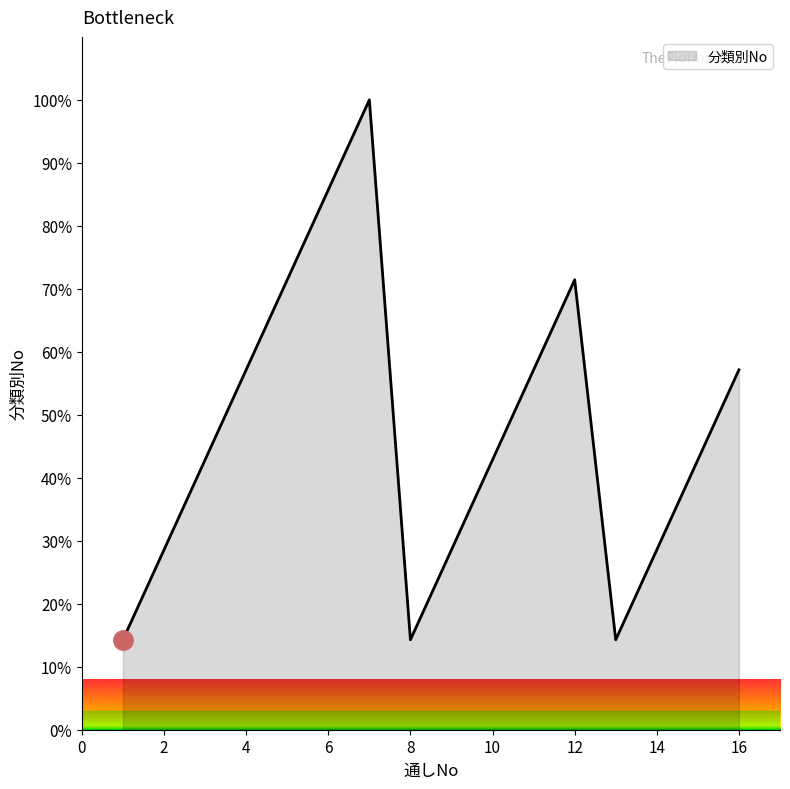

What is the smallest value displayed?

14.3